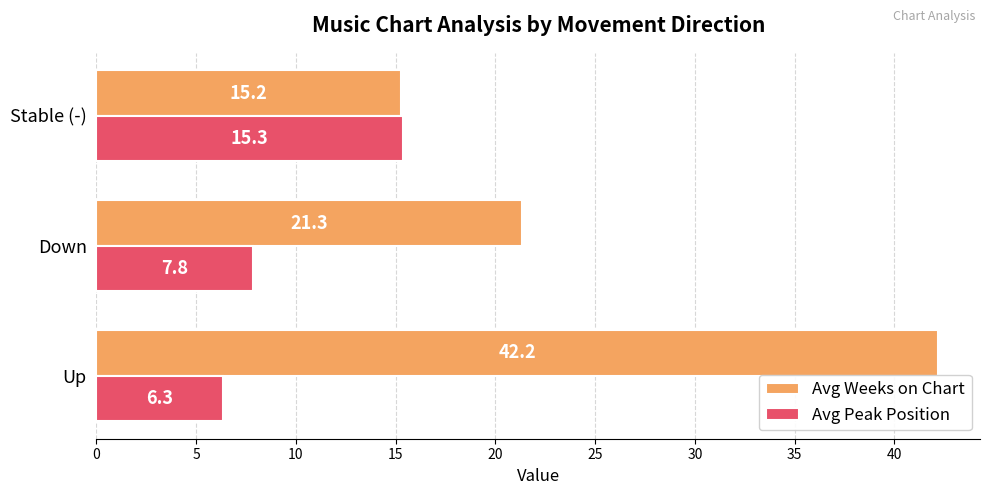

Which series has the largest total across all categories?

Avg Weeks on Chart